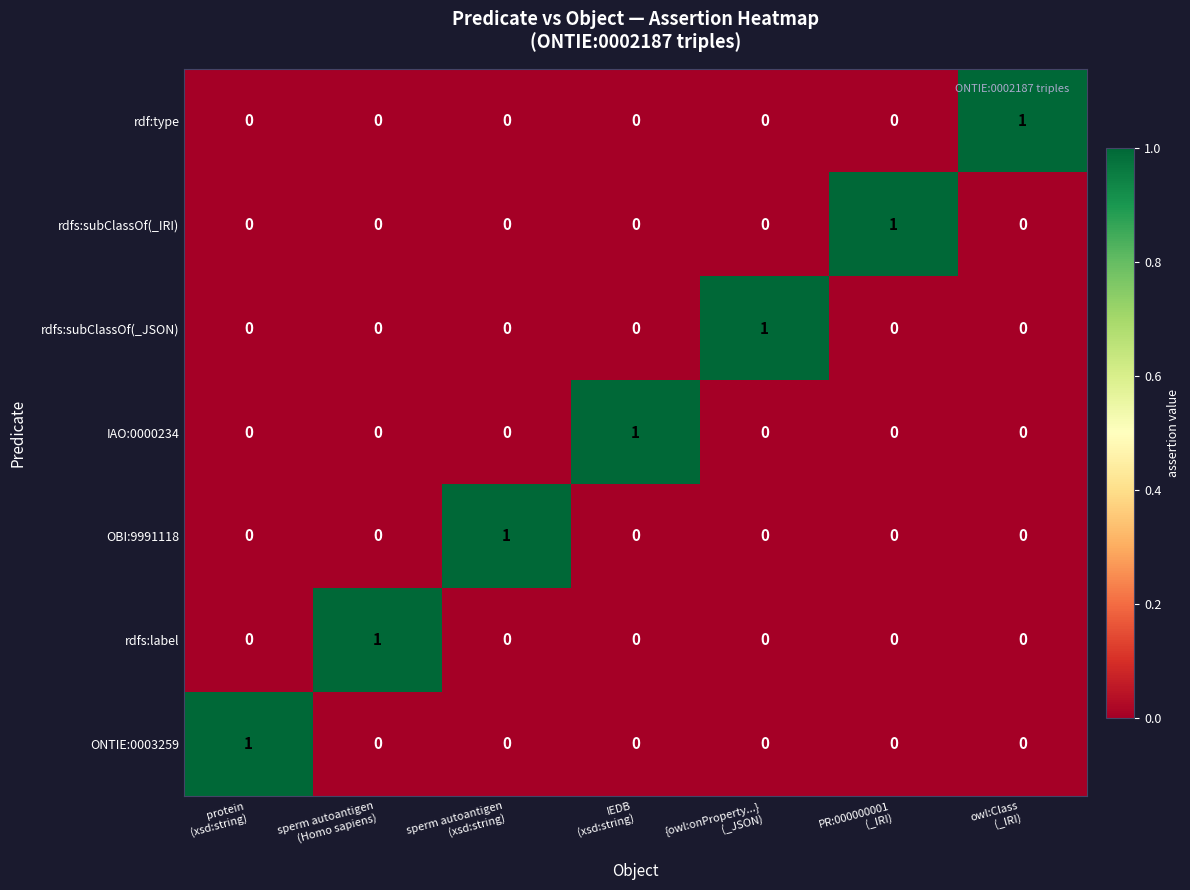

At how many categories does at least one series exceed 0?

7